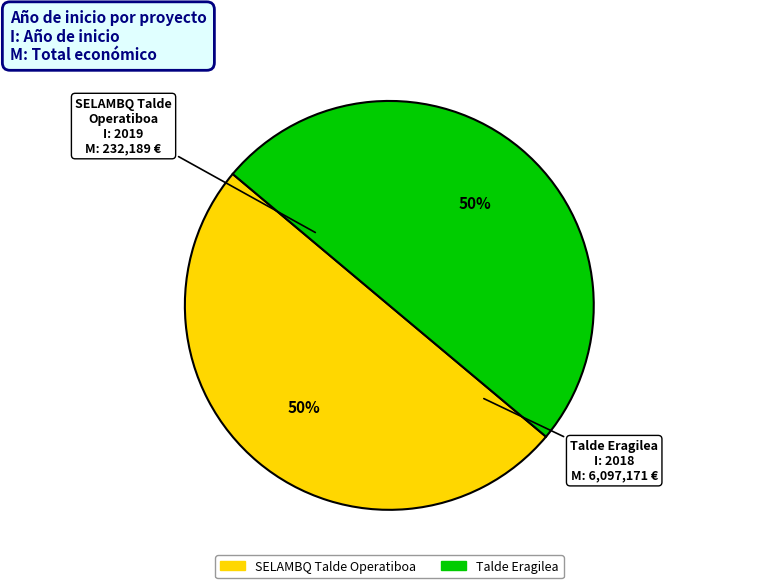

What percentage is the SELAMBQ Talde Operatiboa slice, to the nearest percent?

50%